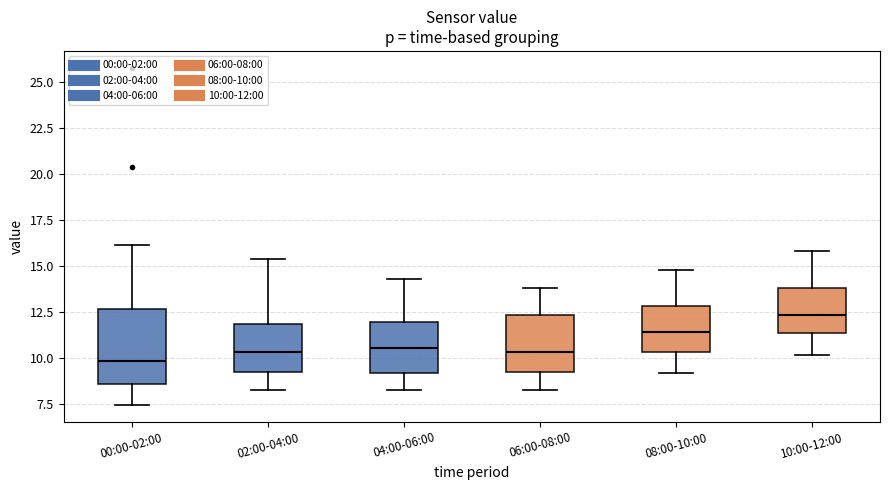

Reading left to right, read every box against the y-axis: the position of its median line, the range the box covers, and the ends of its whiskers. The values are not printed on the chart, so give them approximately, as read against the axis.

00:00-02:00: median 10.0, box 8.5 to 12.5, whiskers 7.5 to 16.0
02:00-04:00: median 10.5, box 9.5 to 12.0, whiskers 8.5 to 15.5
04:00-06:00: median 10.5, box 9.0 to 12.0, whiskers 8.5 to 14.5
06:00-08:00: median 10.5, box 9.5 to 12.5, whiskers 8.5 to 14.0
08:00-10:00: median 11.5, box 10.5 to 13.0, whiskers 9.0 to 15.0
10:00-12:00: median 12.5, box 11.5 to 14.0, whiskers 10.0 to 16.0